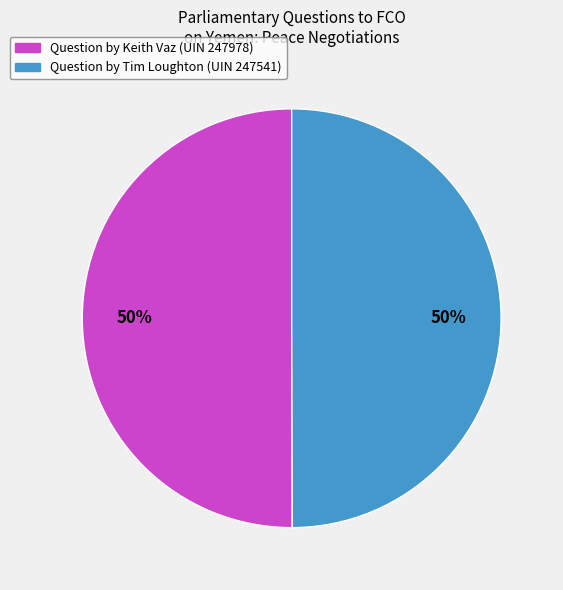

Count the number of slices in the pie.

2